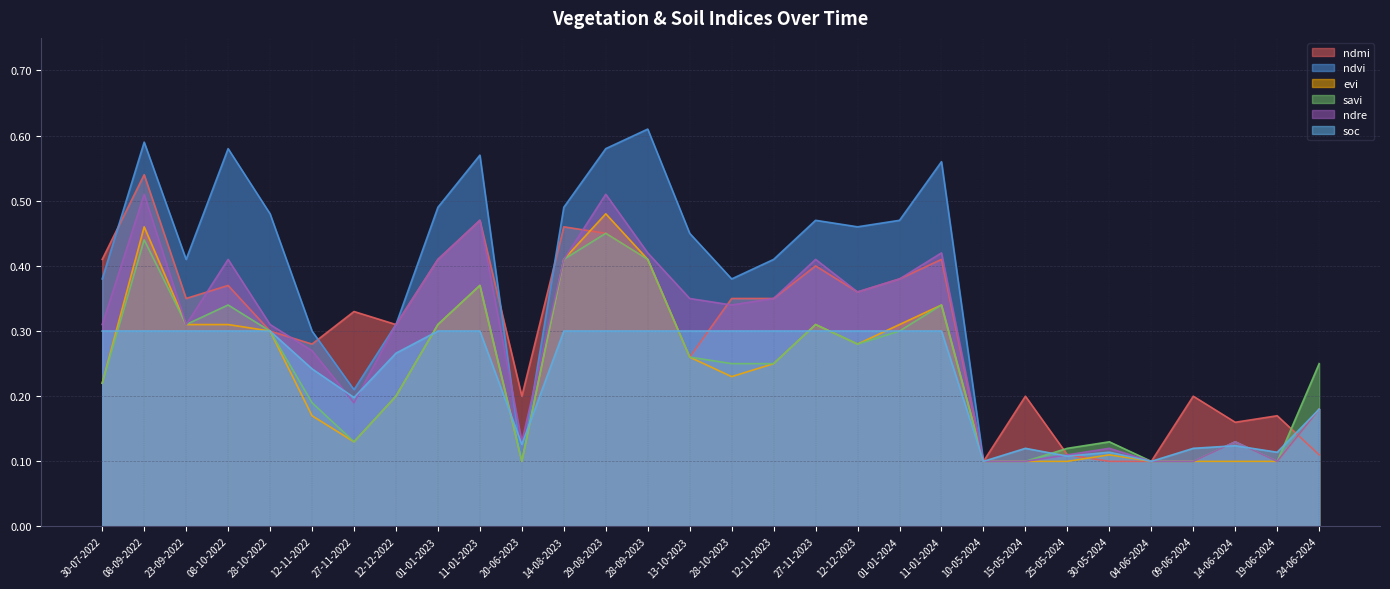

What value does the evi series have at 13-10-2023?

0.3